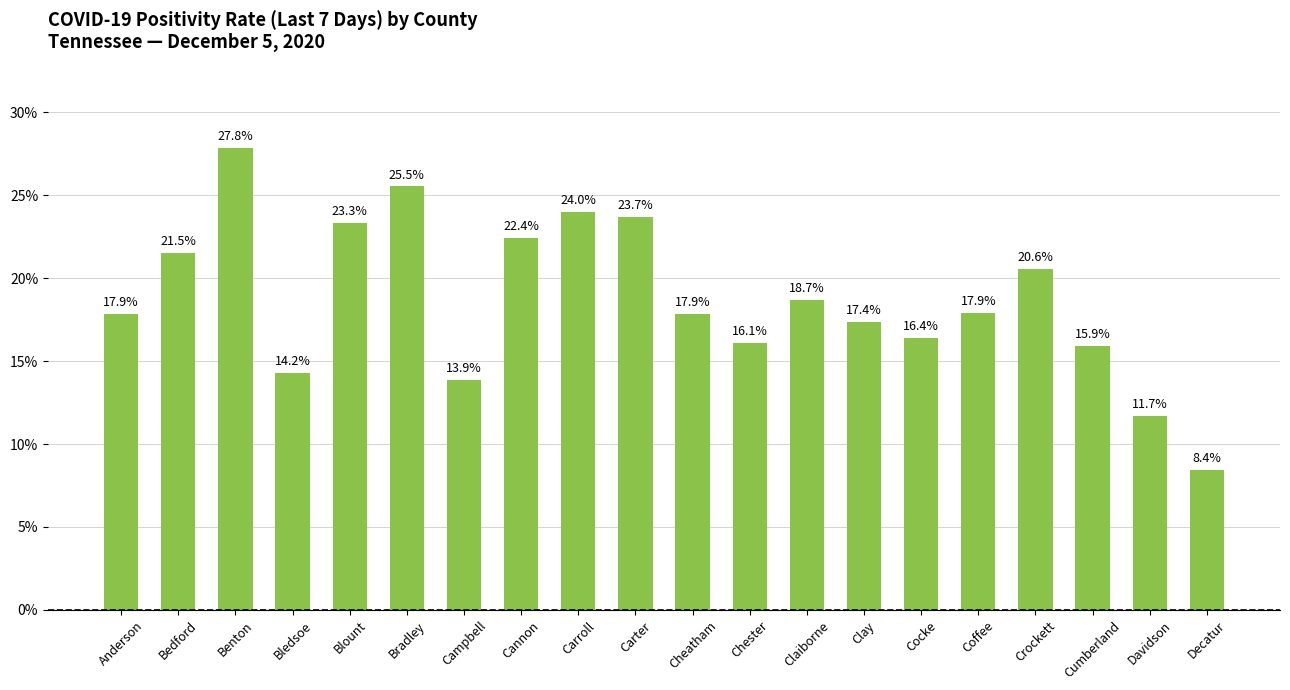

Which category has the lowest value across all series?

Decatur